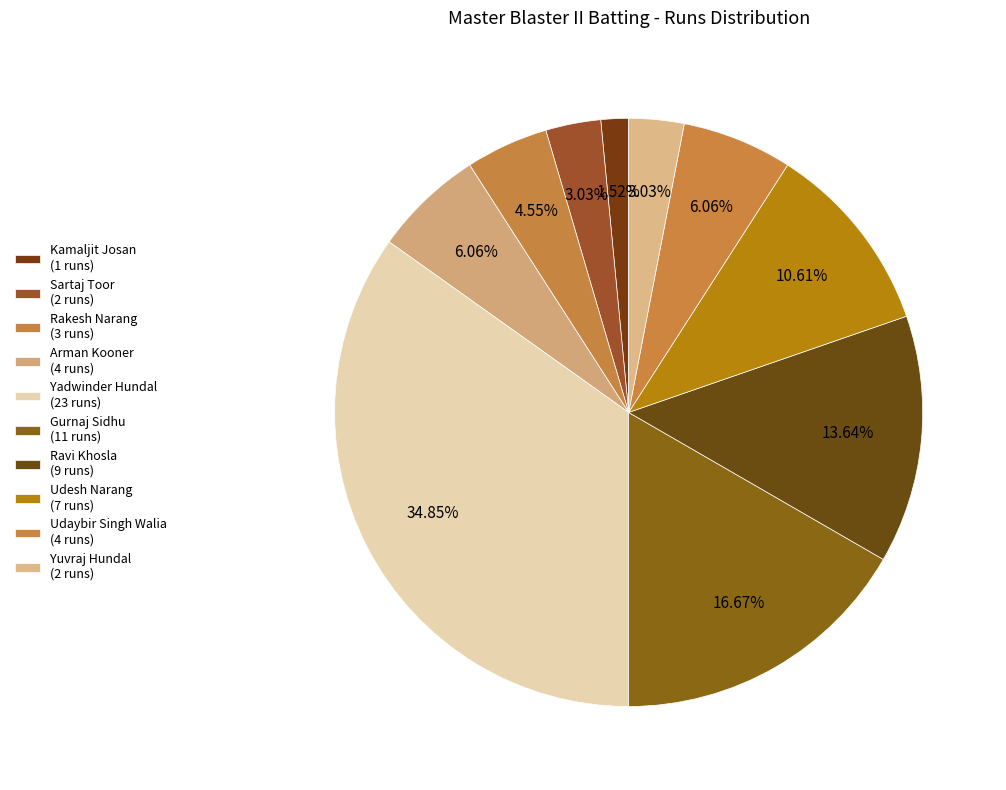

To the nearest percent, what portion does Yuvraj Hundal represent?

3%